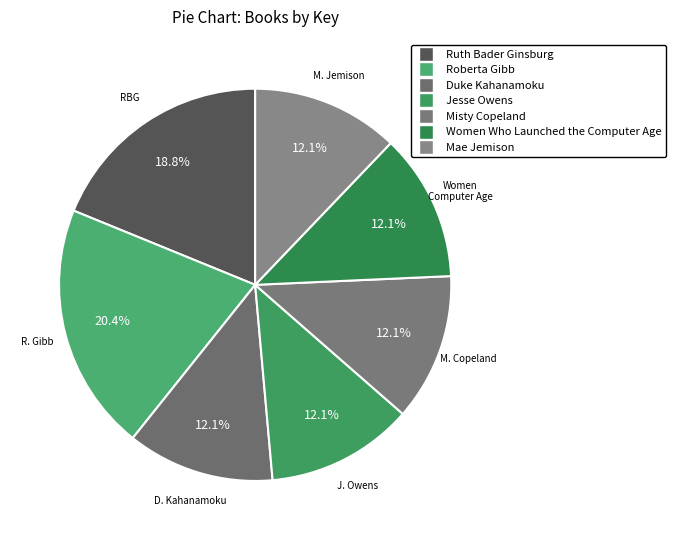

Which slice is the largest?

Roberta Gibb